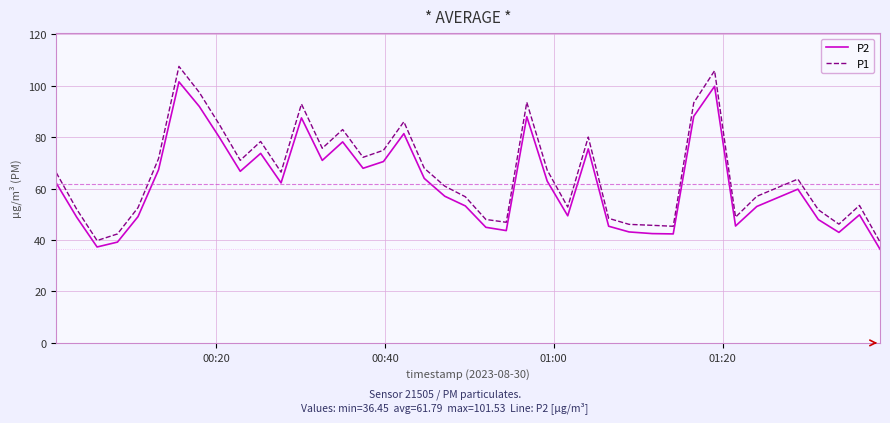

What is the greatest value displayed?

107.5